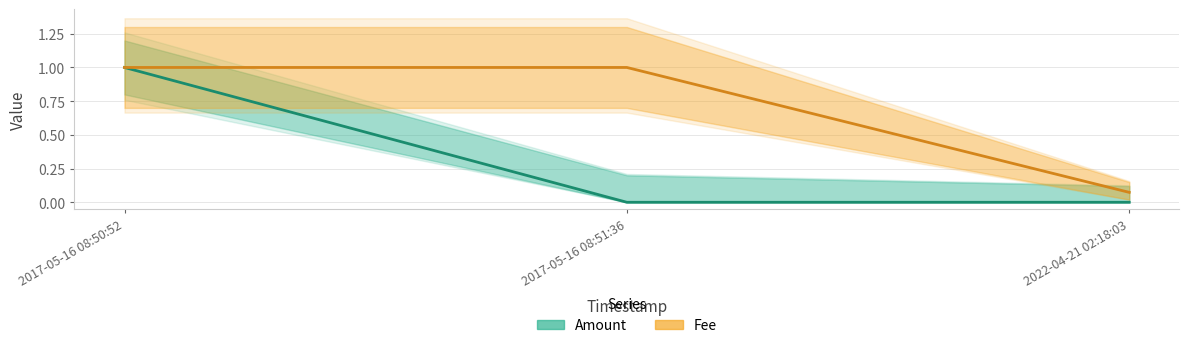

Is this an area chart (filled region under the line)?

No